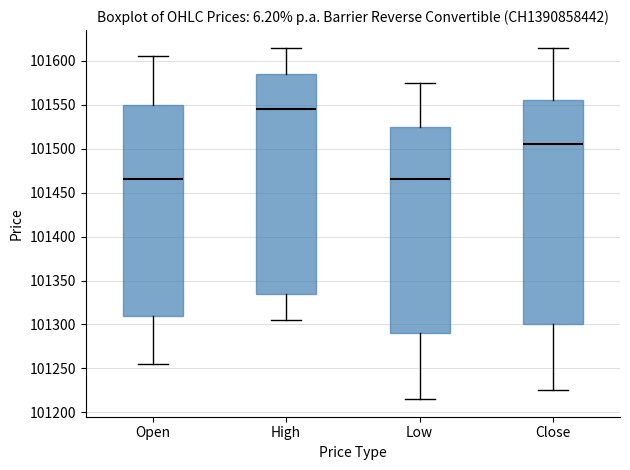

Which box is the tallest, from its lower edge to its upper edge?

Close